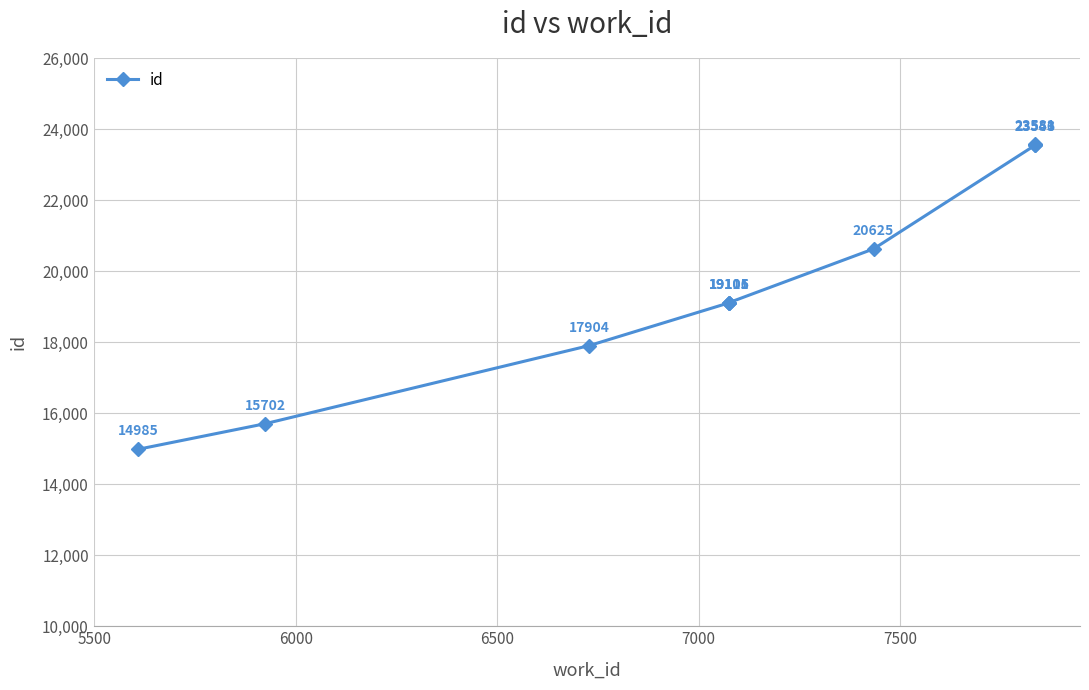

What is the maximum value shown in the chart?

23581